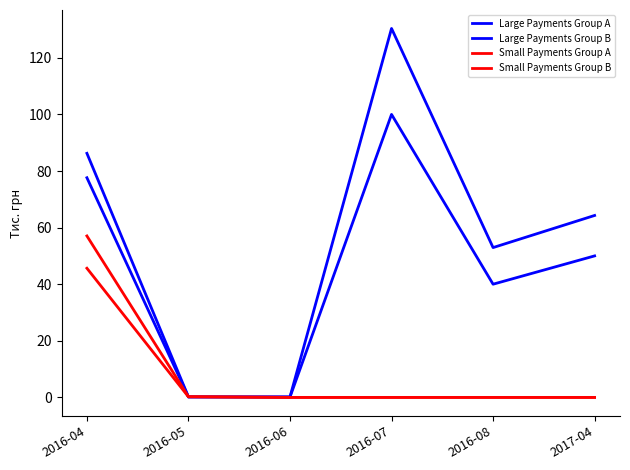

What value does the Large Payments Group B series have at 2017-04?

50.0